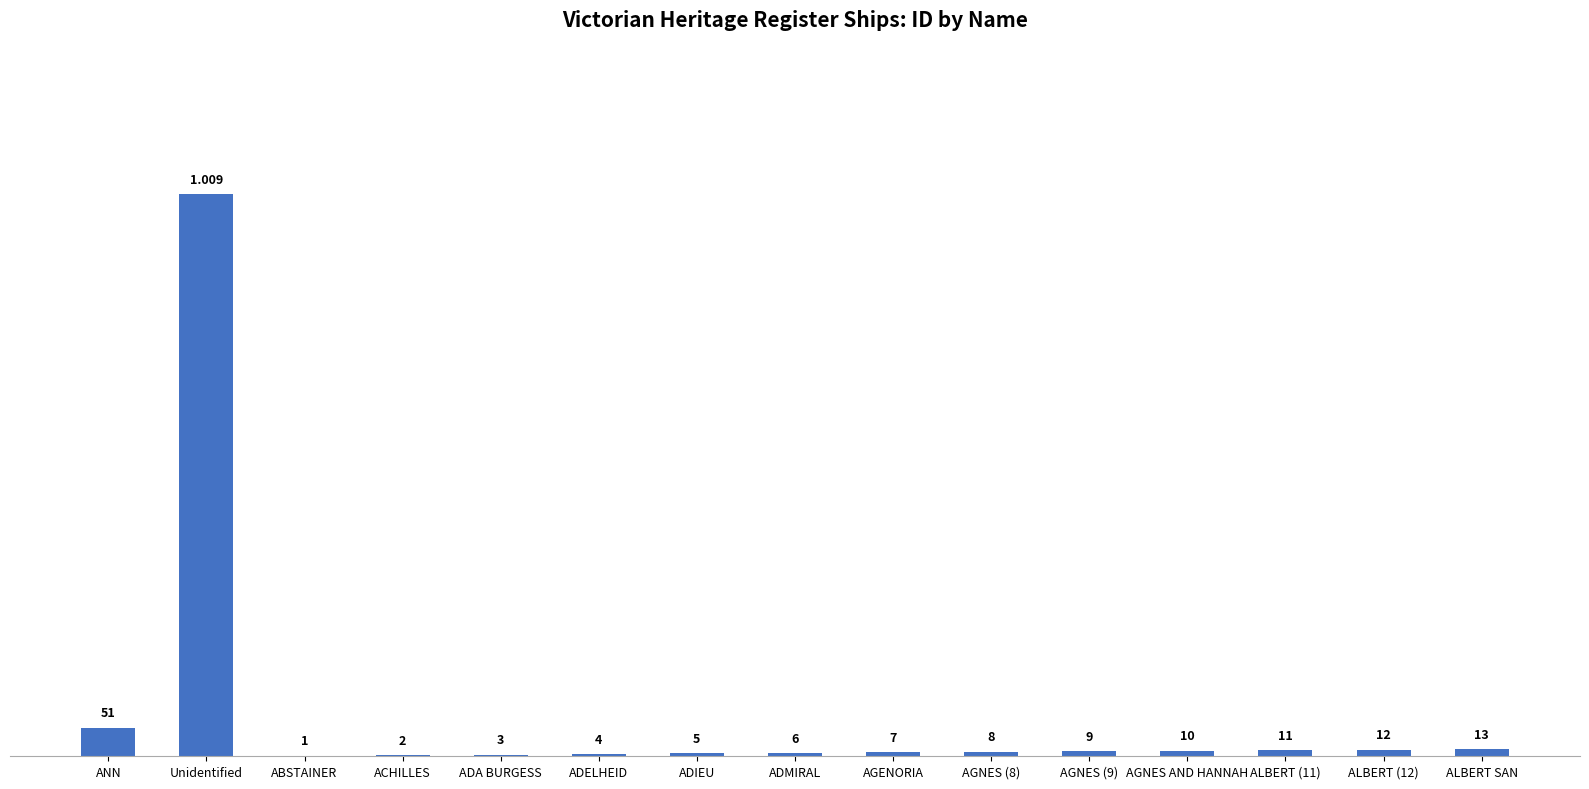

How many distinct data groups are displayed?

1